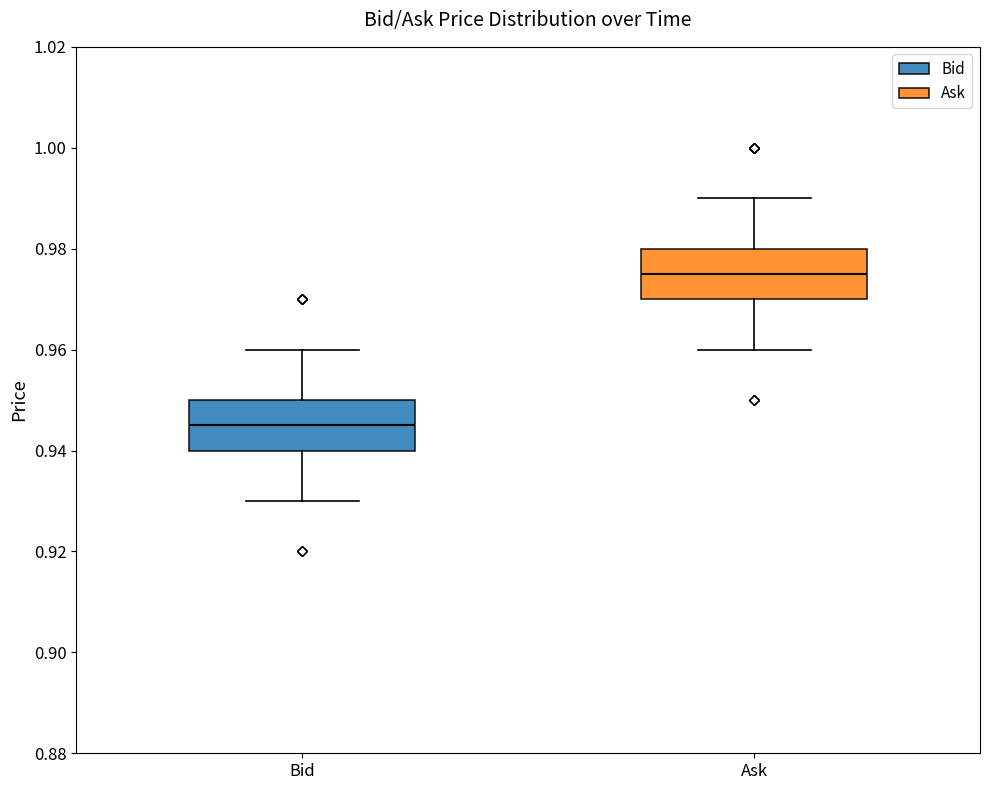

Reading left to right, read every box against the y-axis: the position of its median line, the range the box covers, and the ends of its whiskers. The values are not printed on the chart, so give them approximately, as read against the axis.

Bid: median 0.946, box 0.940 to 0.950, whiskers 0.930 to 0.960
Ask: median 0.976, box 0.970 to 0.980, whiskers 0.960 to 0.990